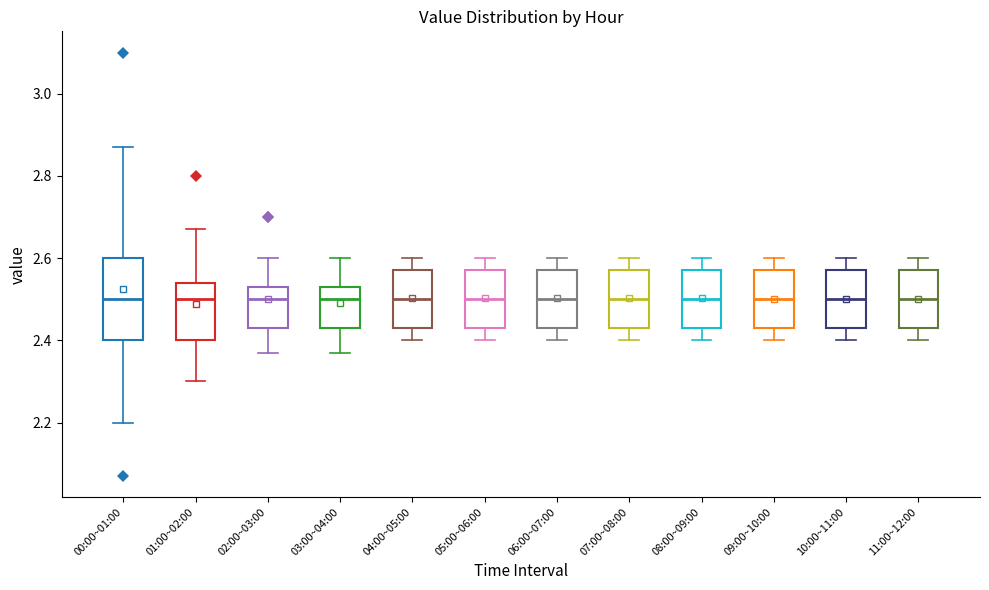

Comparing the boxes themselves (not the whiskers), which one is the tallest?

00:00~01:00